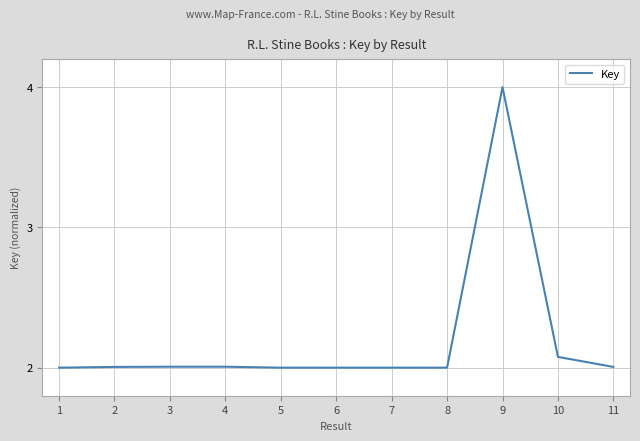

What is the difference between the maximum and minimum values?

2.0